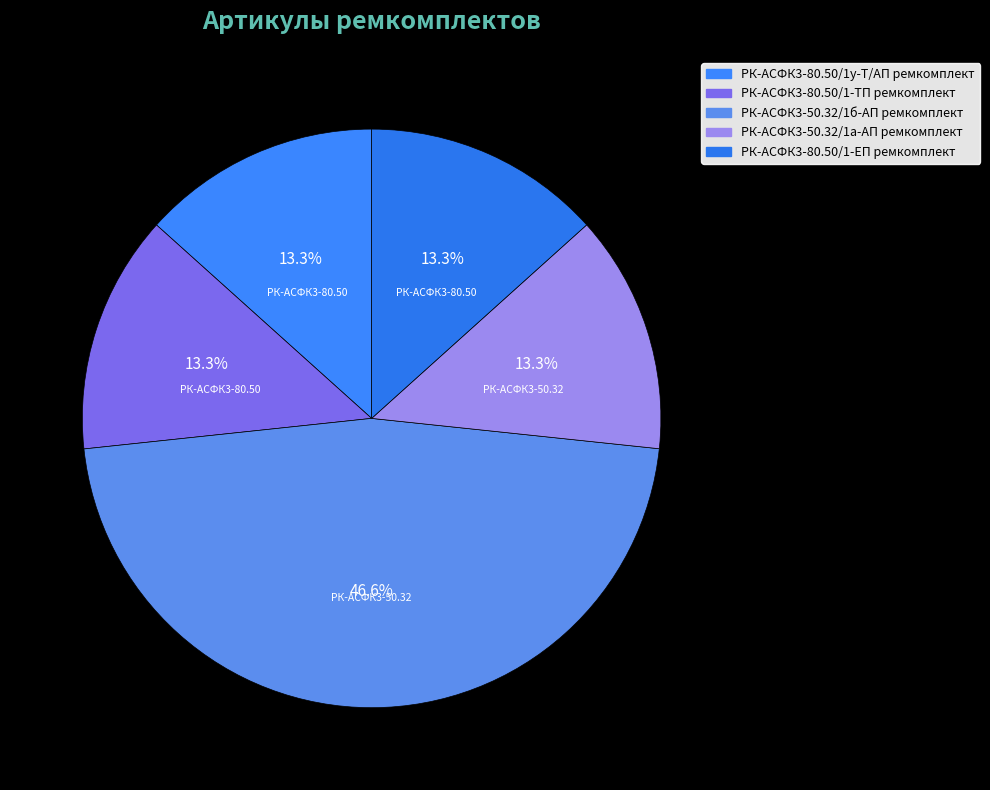

To the nearest percent, what is the average slice percentage?

20%